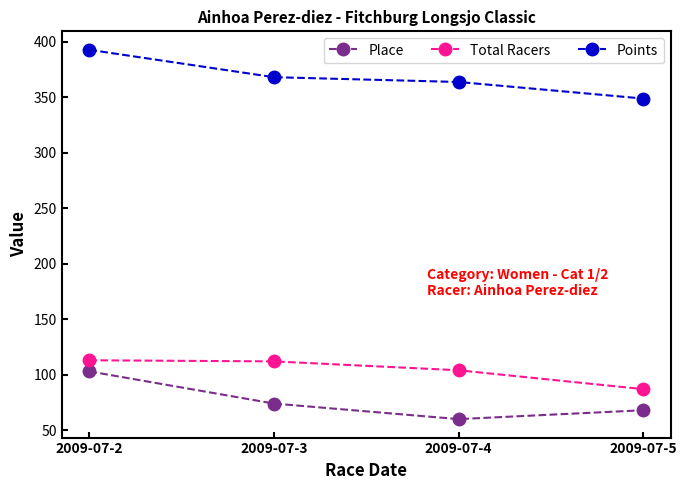

What is the lowest value of the Total Racers series?

87.0